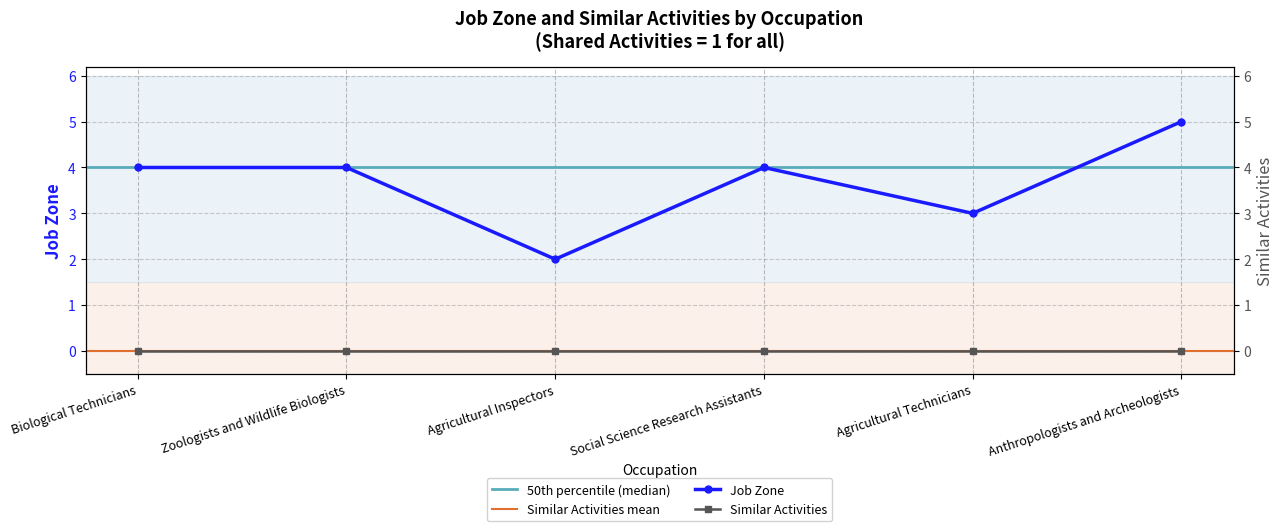

At which label is the value closest to 3?

Agricultural Technicians